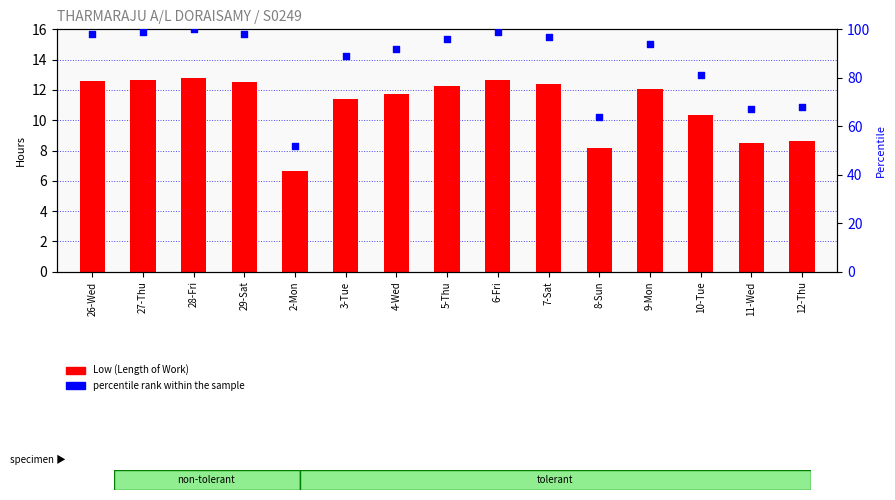

At how many categories does at least one series exceed 41?

15